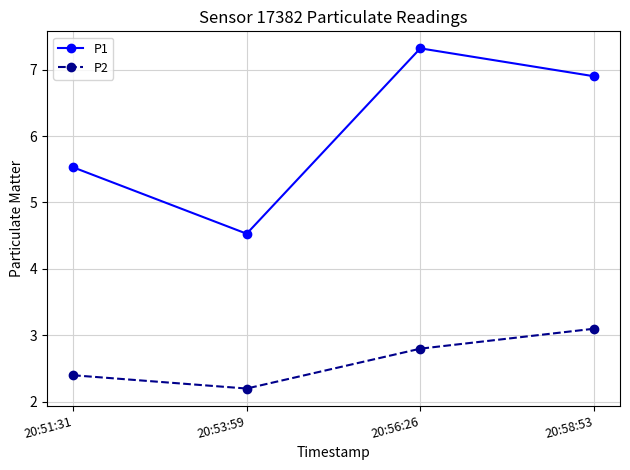

True or false: P1 and P2 intersect in this chart.

False